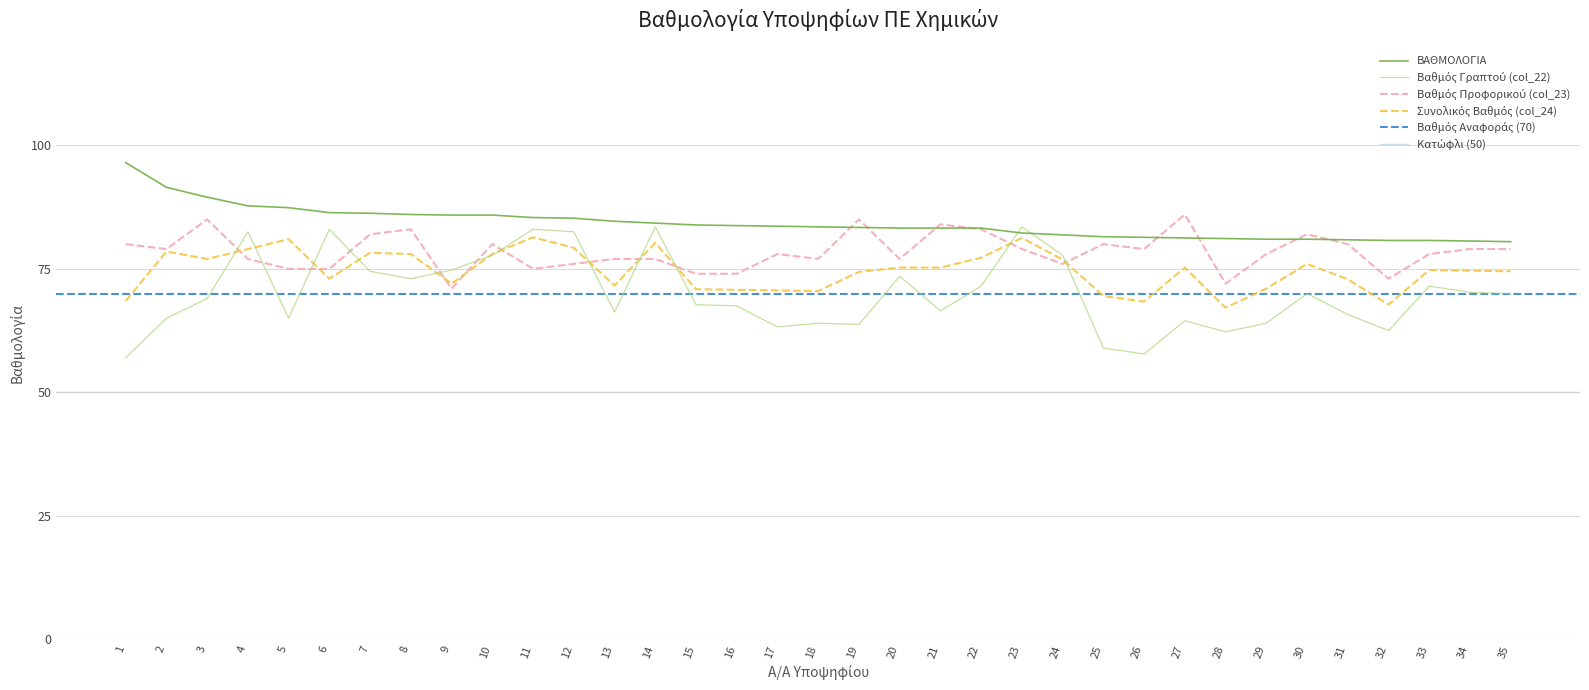

List the series in order of their peak value, highest first.

ΒΑΘΜΟΛΟΓΙΑ, col_23, col_22, col_24